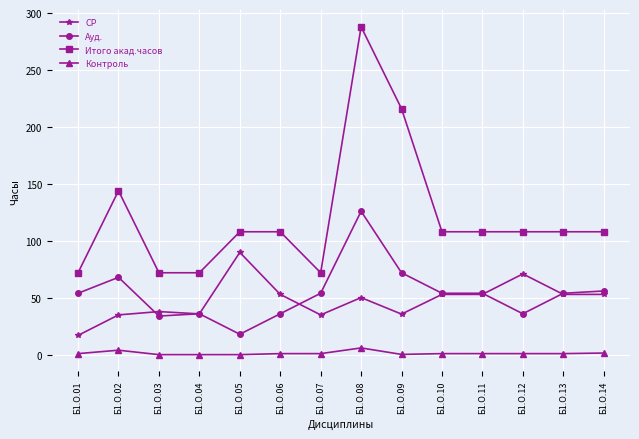

True or false: Контроль and СР cross at least once.

False